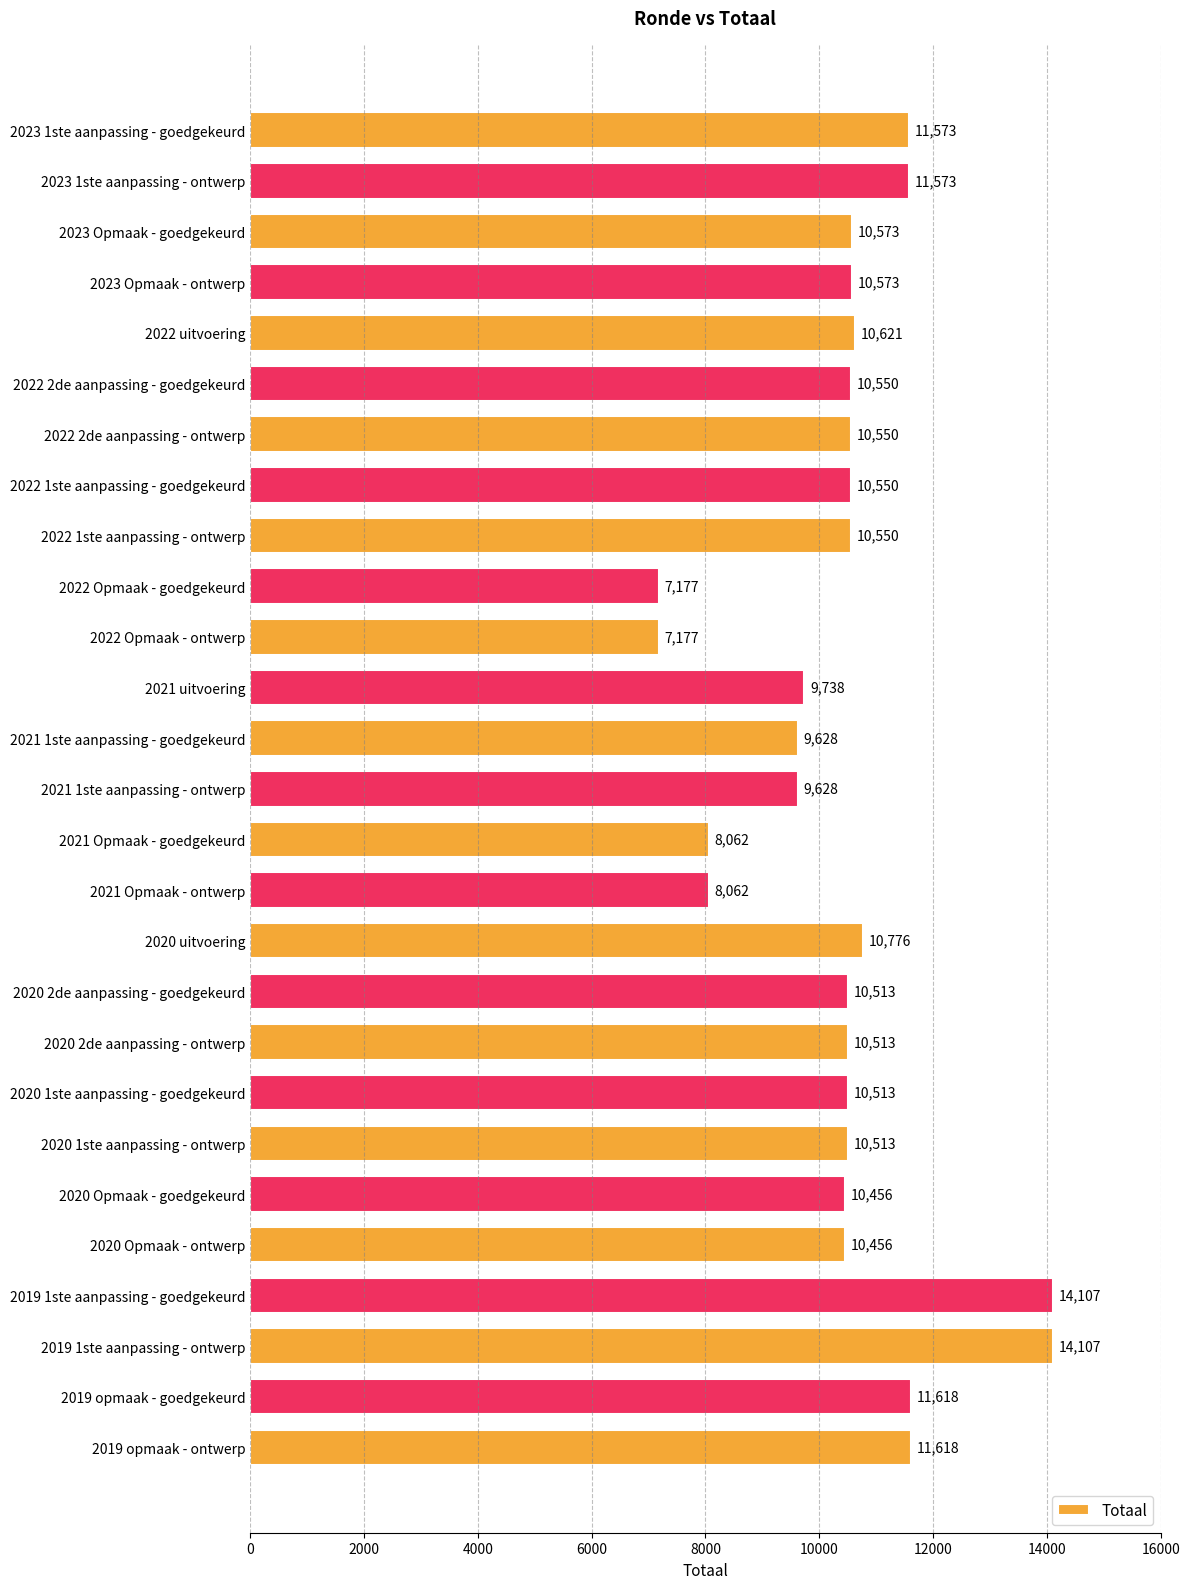

Are the bars horizontal?

Yes